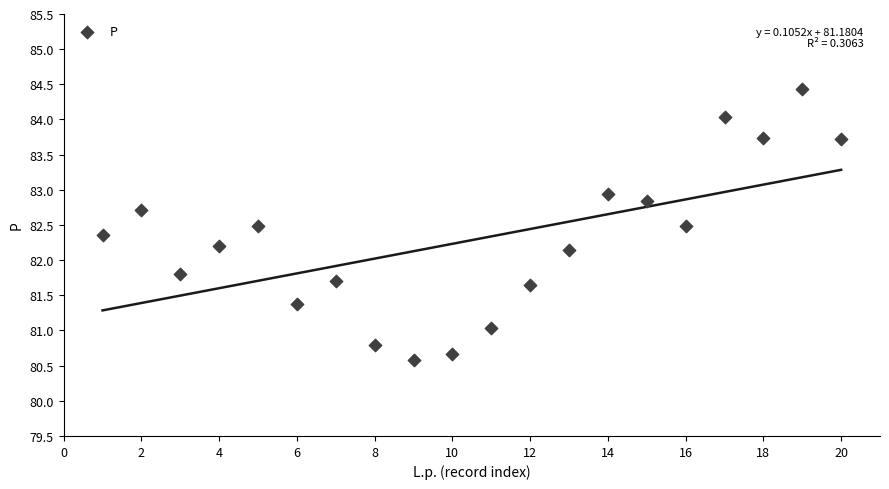

What is the range of Y values (max minus min)?

3.9